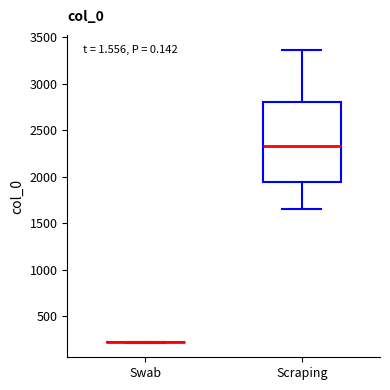

Where does the upper whisker of the box for Scraping end on the y-axis? The values are not printed on the chart, so give them approximately, as read against the axis.

3350